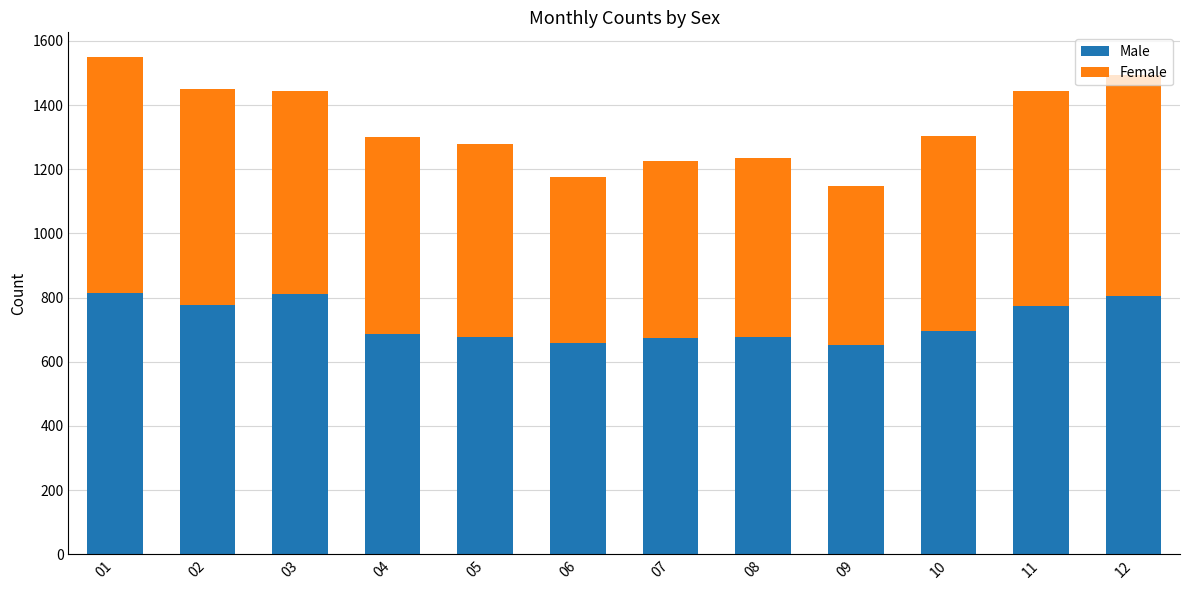

The value of Male at 12 is 806. True or false?

True